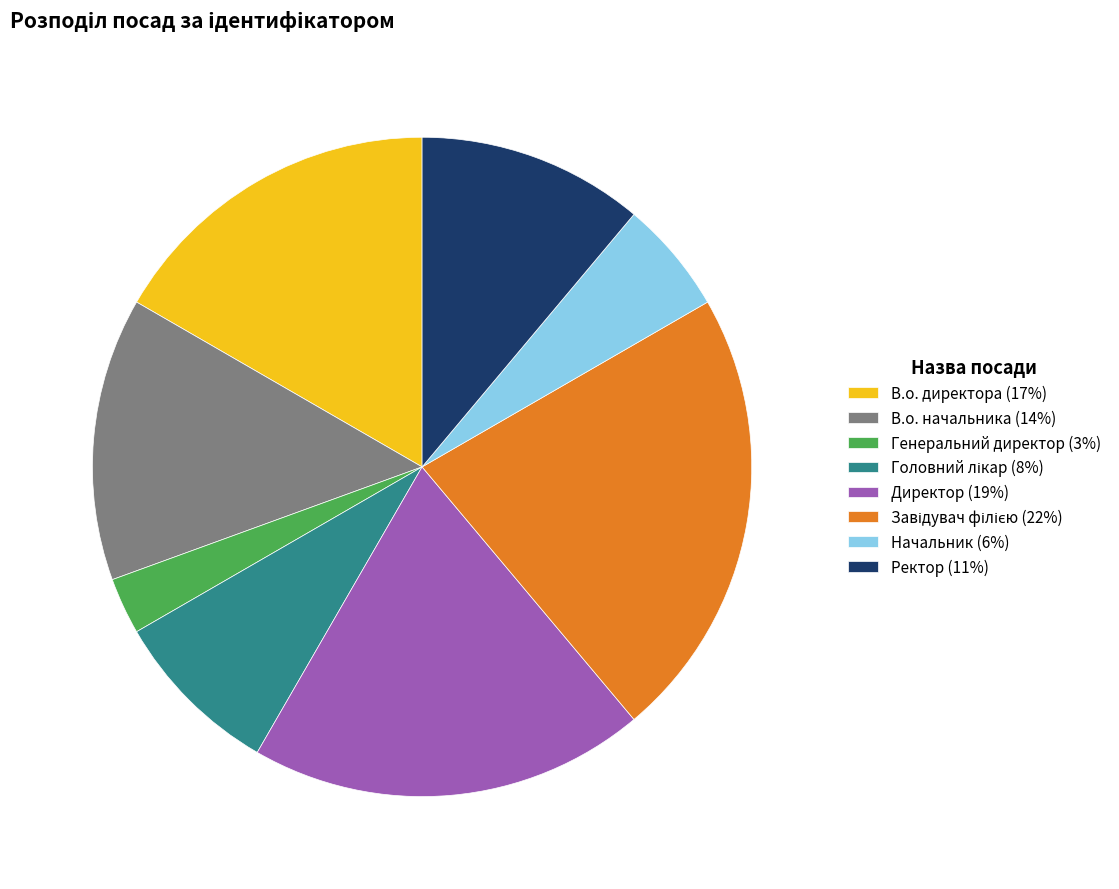

How many slices are in this pie chart?

8